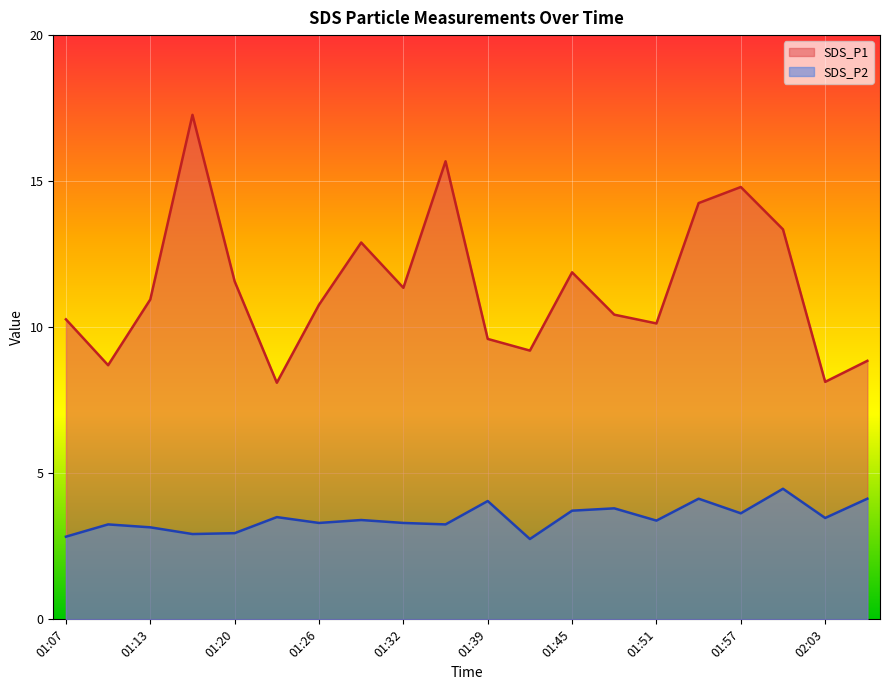

Reading left to right, list all the values displayed in this chart.

SDS_P1: 10.3	8.7	10.9	17.3	11.6	8.1	10.8	12.9	11.3	15.7	9.6	9.2	11.9	10.4	10.1	14.2	14.8	13.3	8.1	8.8
SDS_P2: 2.8	3.2	3.1	2.9	3.0	3.5	3.3	3.4	3.3	3.2	4.0	2.8	3.7	3.8	3.4	4.1	3.6	4.5	3.5	4.1